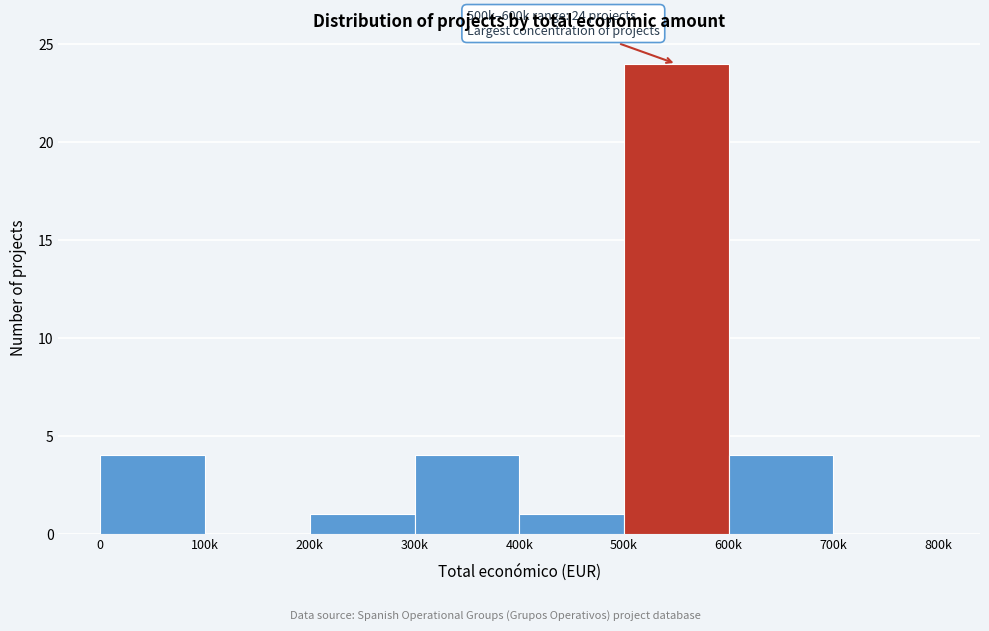

Reading right to left, what are all the values shown in this chart?

700k=0	600k=4	500k=24	400k=1	300k=4	200k=1	100k=0	0=4